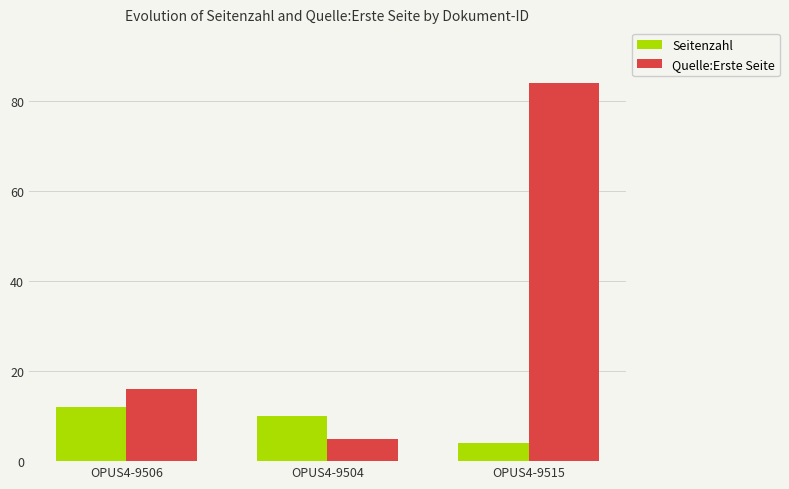

What is the difference between the maximum and second lowest values in the Seitenzahl series?

2